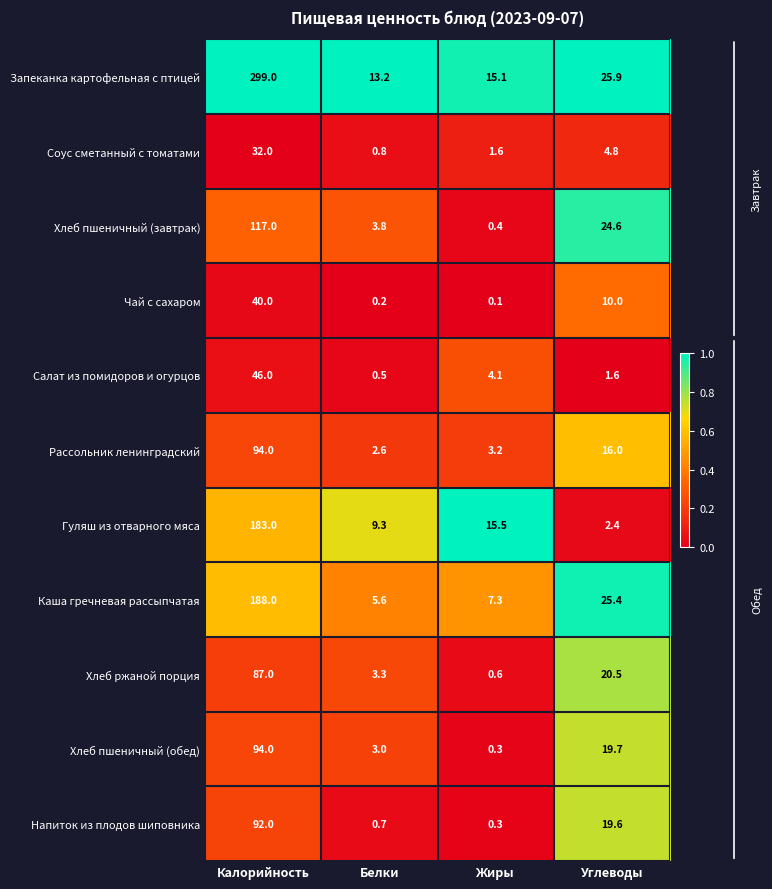

Rank the categories by Салат из помидоров и огурцов value from lowest to highest.

Белки, Углеводы, Жиры, Калорийность